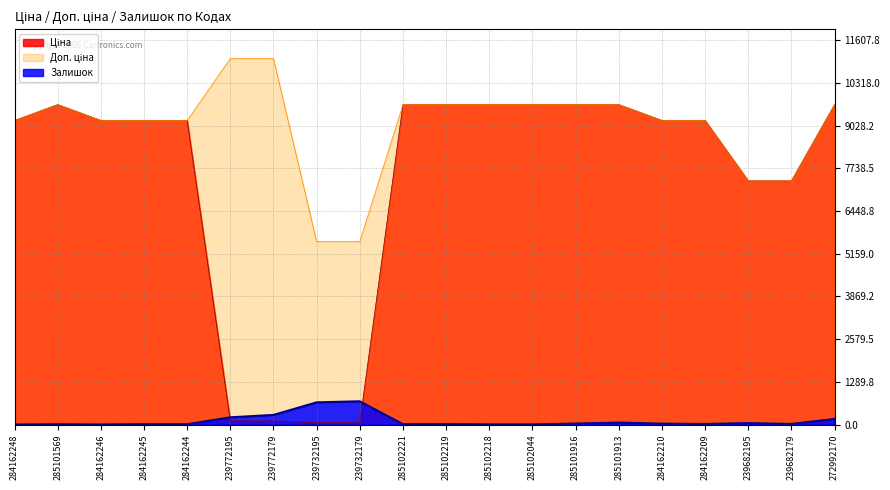

At 239772179, list the series in order from smallest to largest.

Ціна, Залишок, Доп. ціна